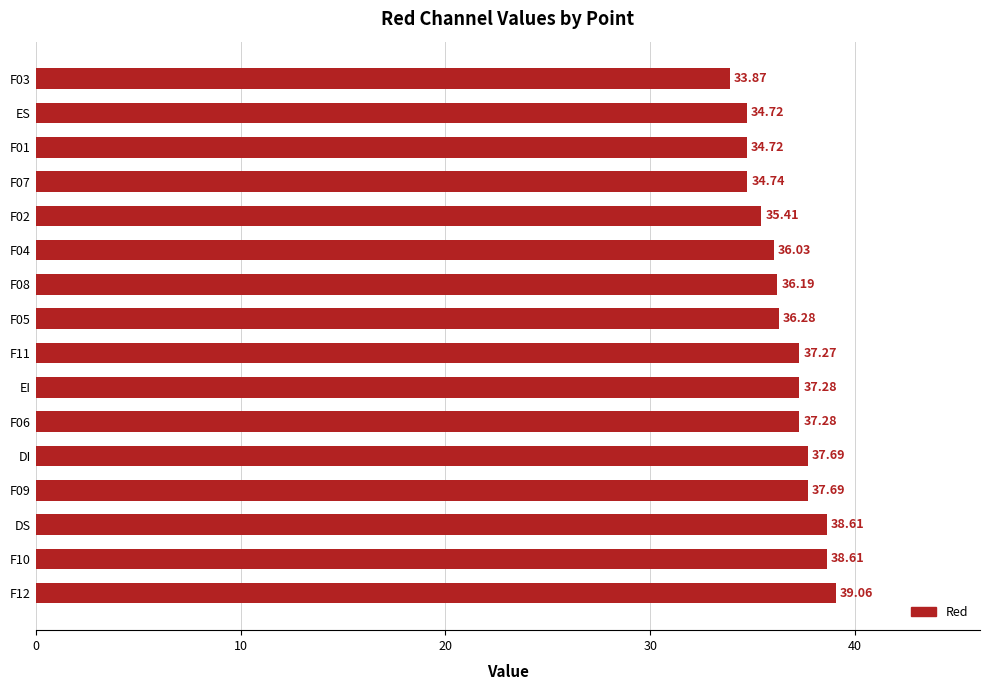

How many data points are above 37?

8